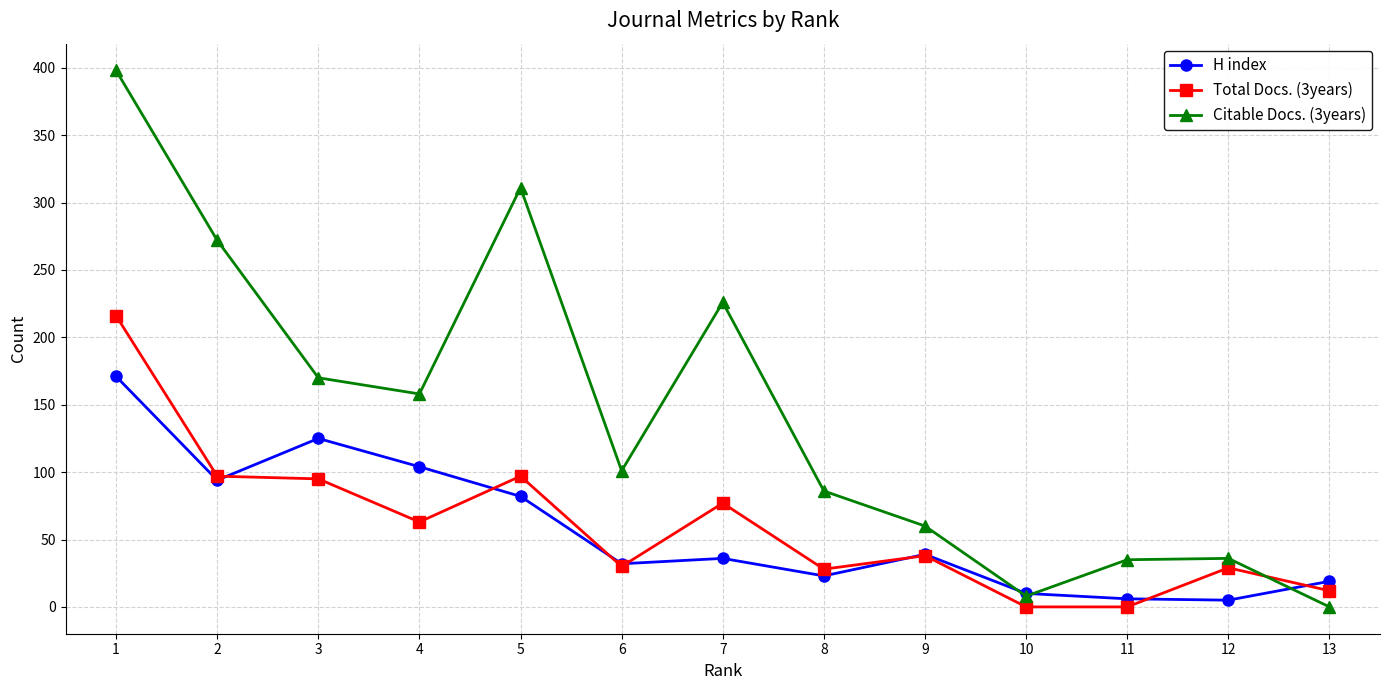

What is the difference between the maximum and minimum values in the H index series?

166